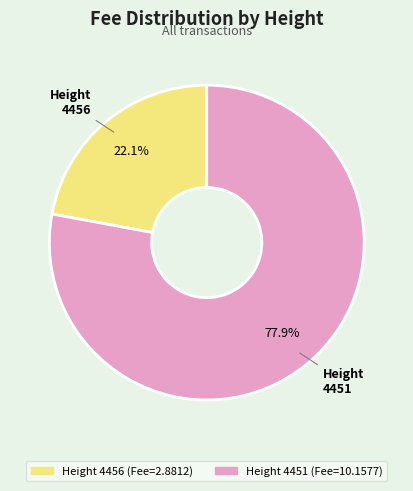

How many segments does this pie chart have?

2